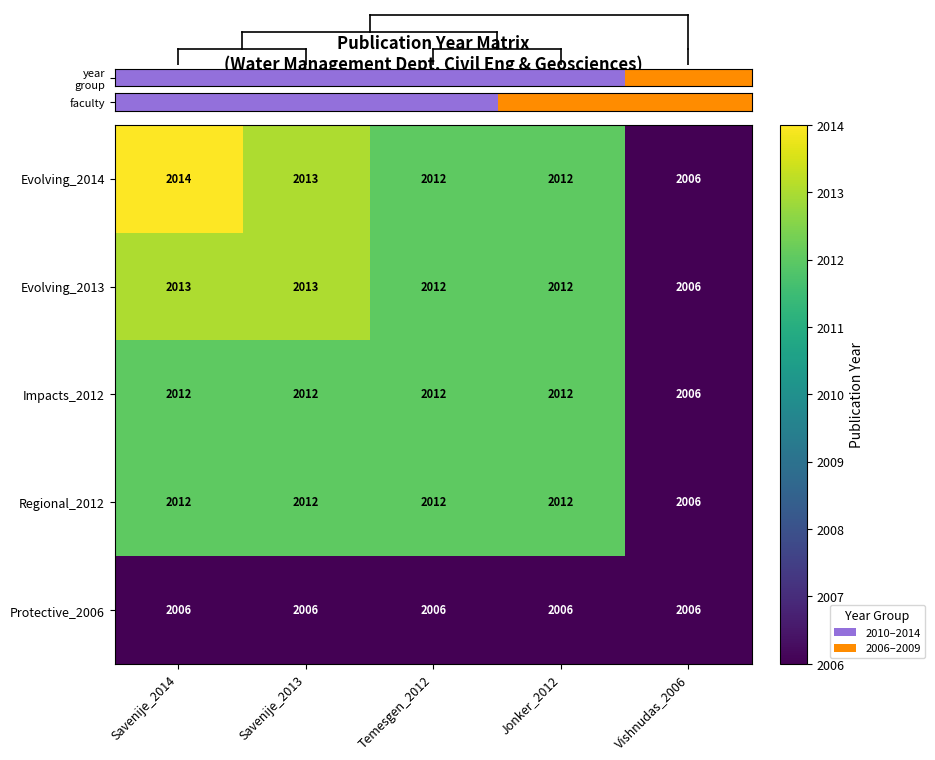

At which label does Regional_2012 reach its minimum?

Vishnudas_2006